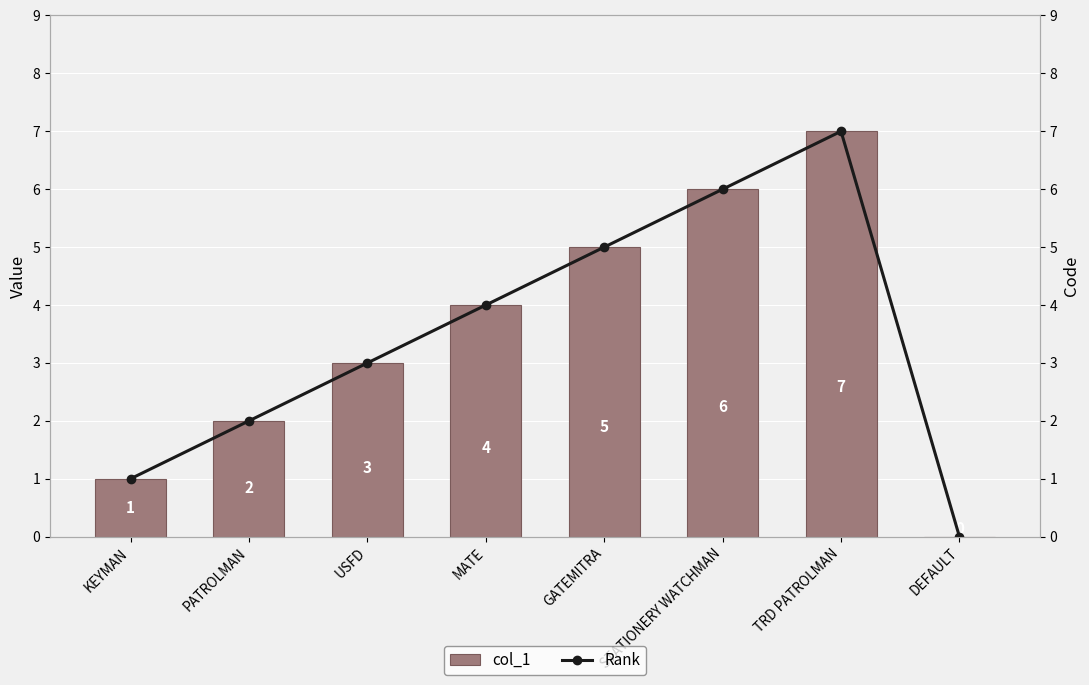

What is the sum of all Rank values?

28